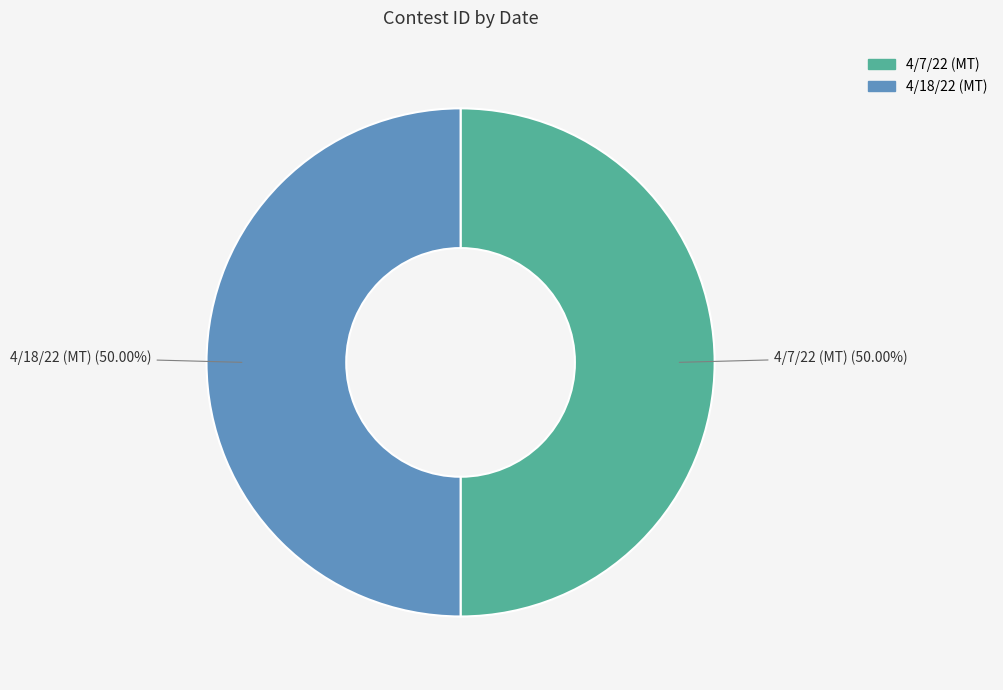

To the nearest percent, what is the average slice percentage?

50%